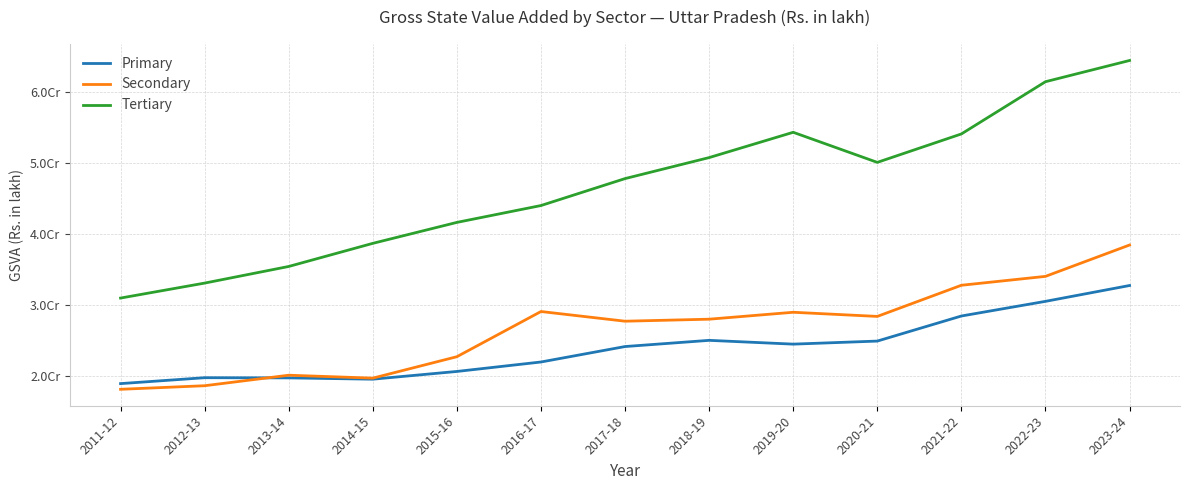

The value of Secondary at 2012-13 is 18681407. True or false?

True